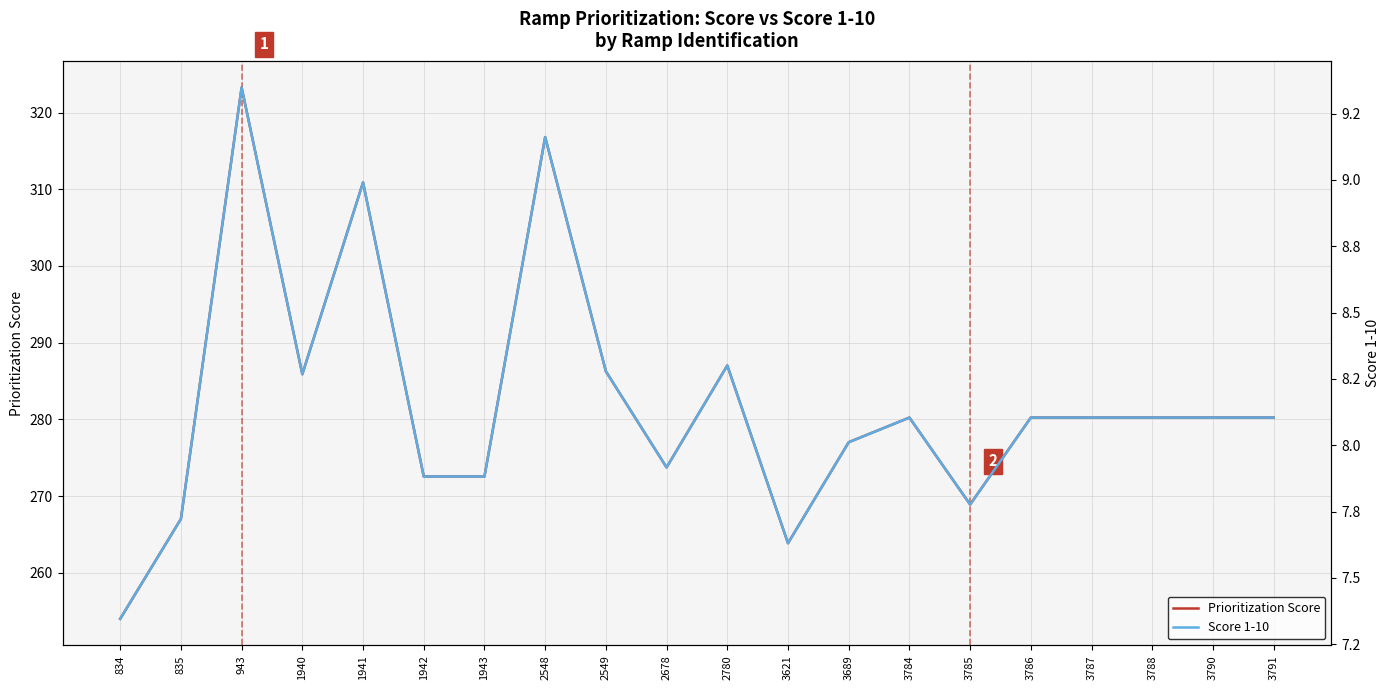

Which has a higher value, 2780 or 3621?

2780